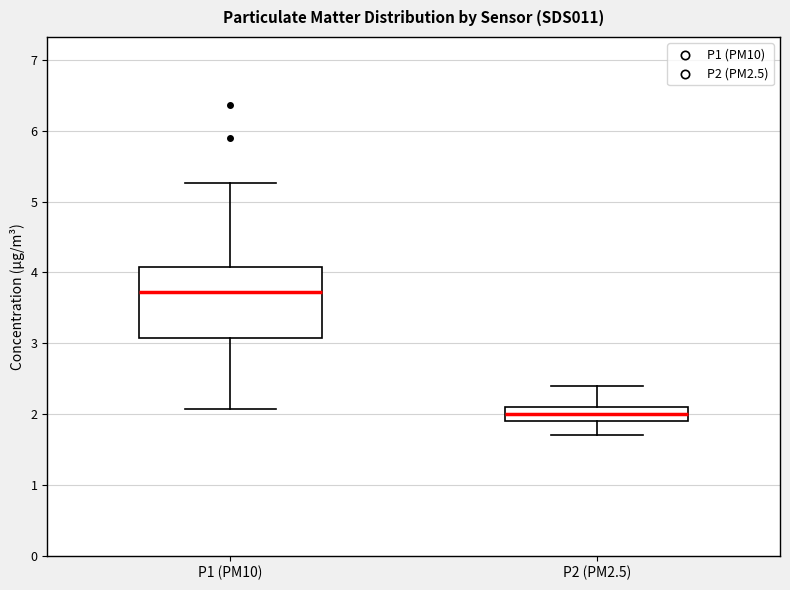

Which box is the tallest, from its lower edge to its upper edge?

P1 (PM10)